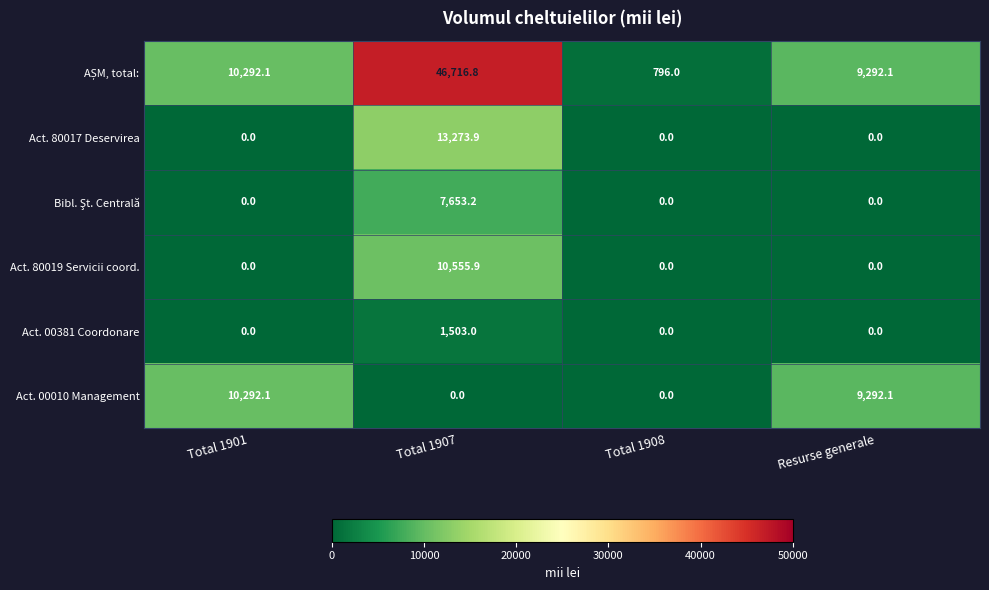

At which category is the sum across all series the highest?

Total 1907